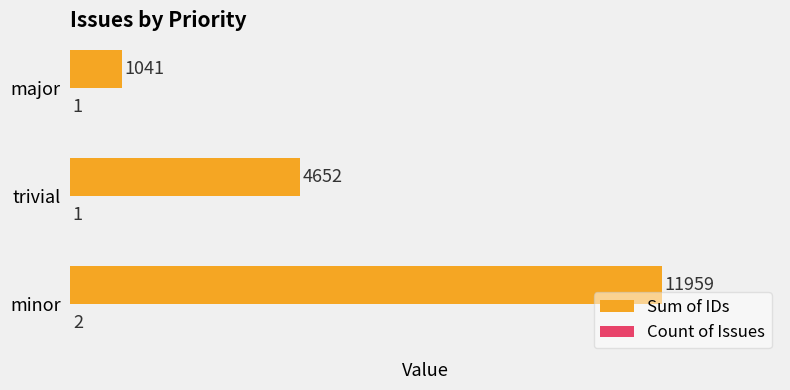

The Sum of IDs series shows 7560 at trivial. True or false?

False